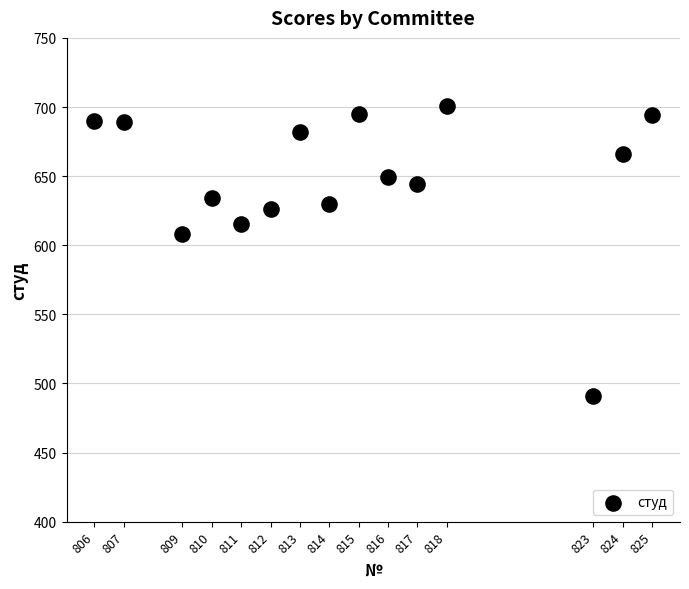

What is the range of X values (max minus min)?

19